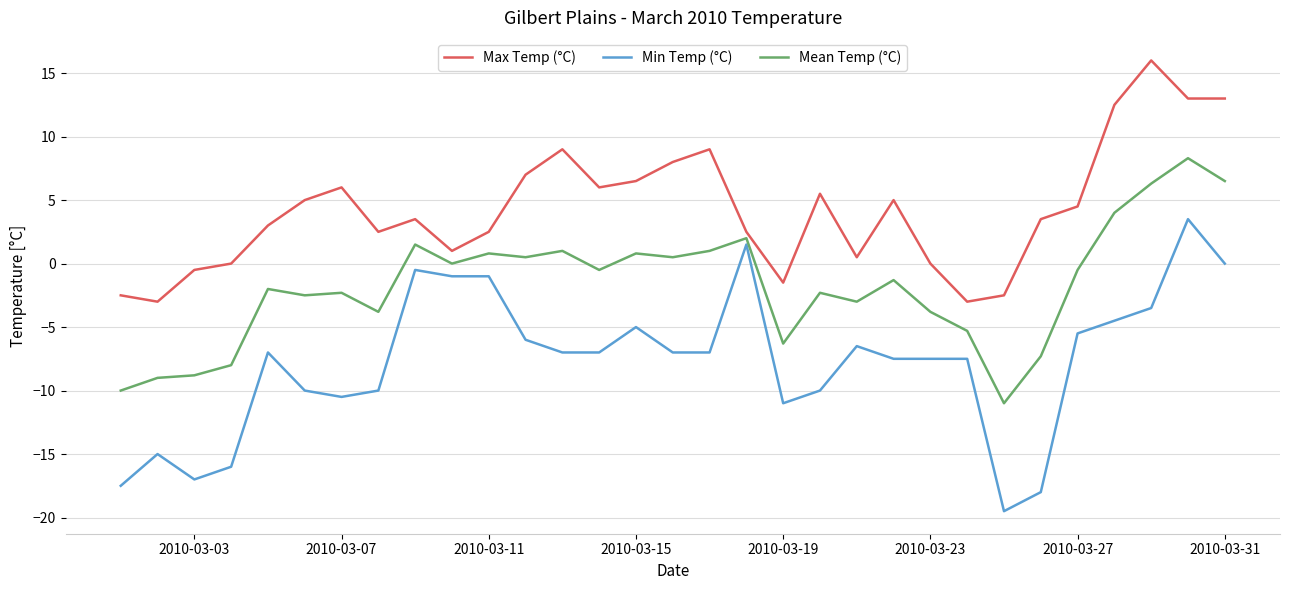

How many lines are shown in the chart?

3